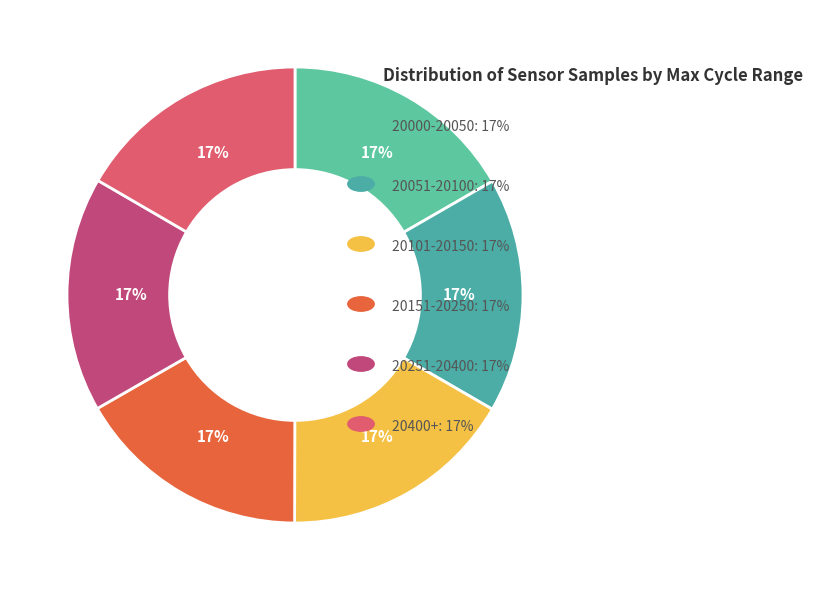

Count the number of slices in the pie.

6